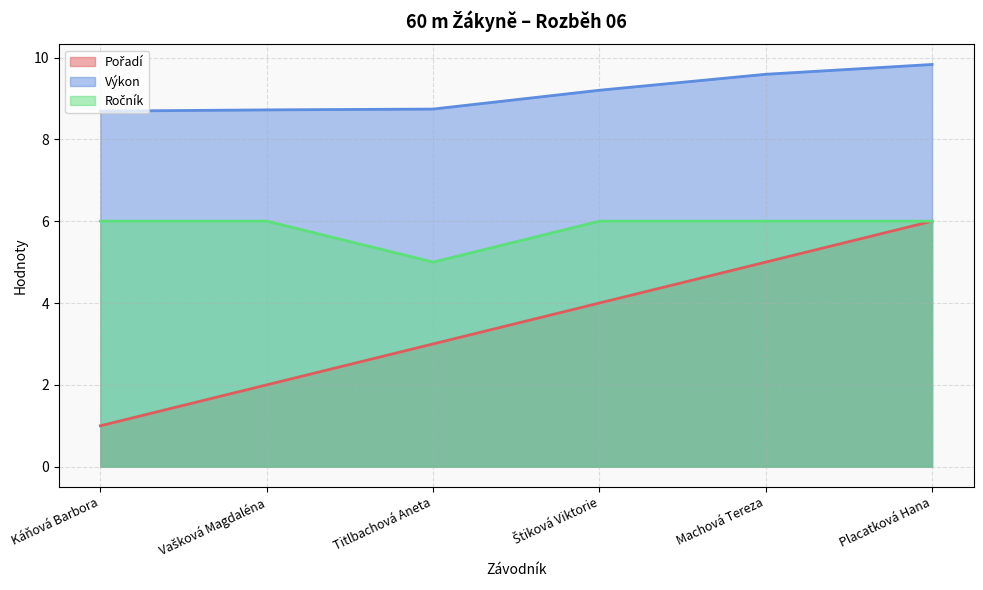

Reading right to left, transcribe all the data shown in this chart.

Pořadí: 6.0	5.0	4.0	3.0	2.0	1.0
Výkon: 9.8	9.6	9.2	8.7	8.7	8.7
Ročník: 6.0	6.0	6.0	5.0	6.0	6.0